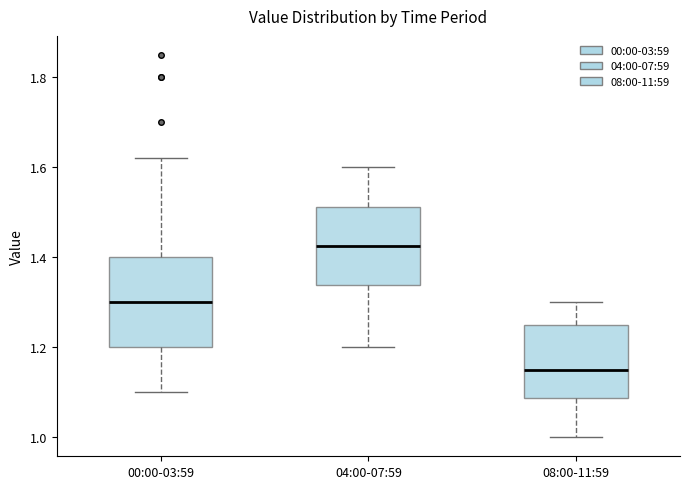

Which box is the tallest, from its lower edge to its upper edge?

00:00-03:59